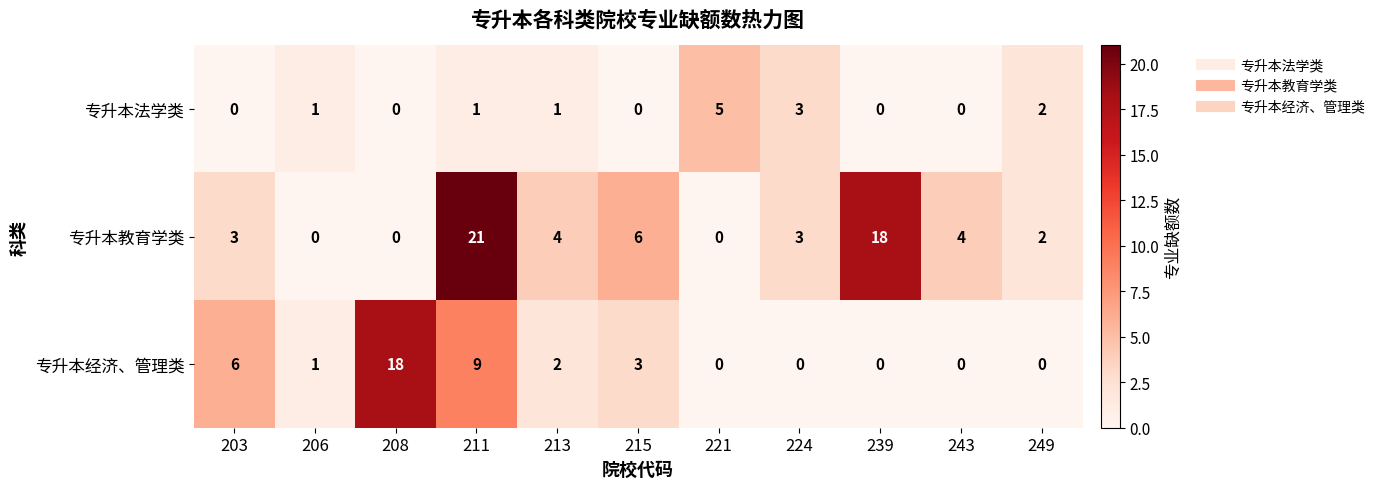

How many values in the 专升本教育学类 series are below 3?

4